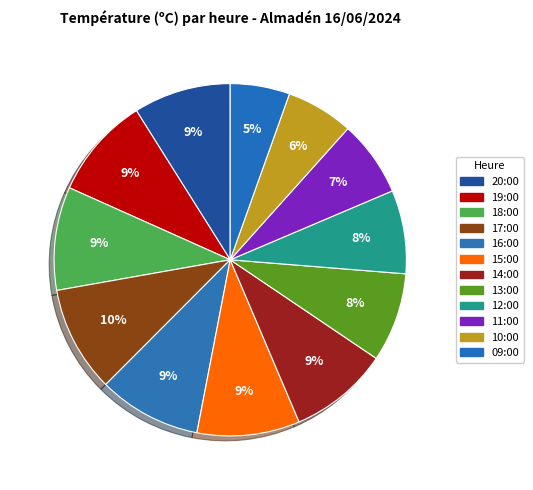

The 14:00 slice represents 15% of the pie. True or false?

False